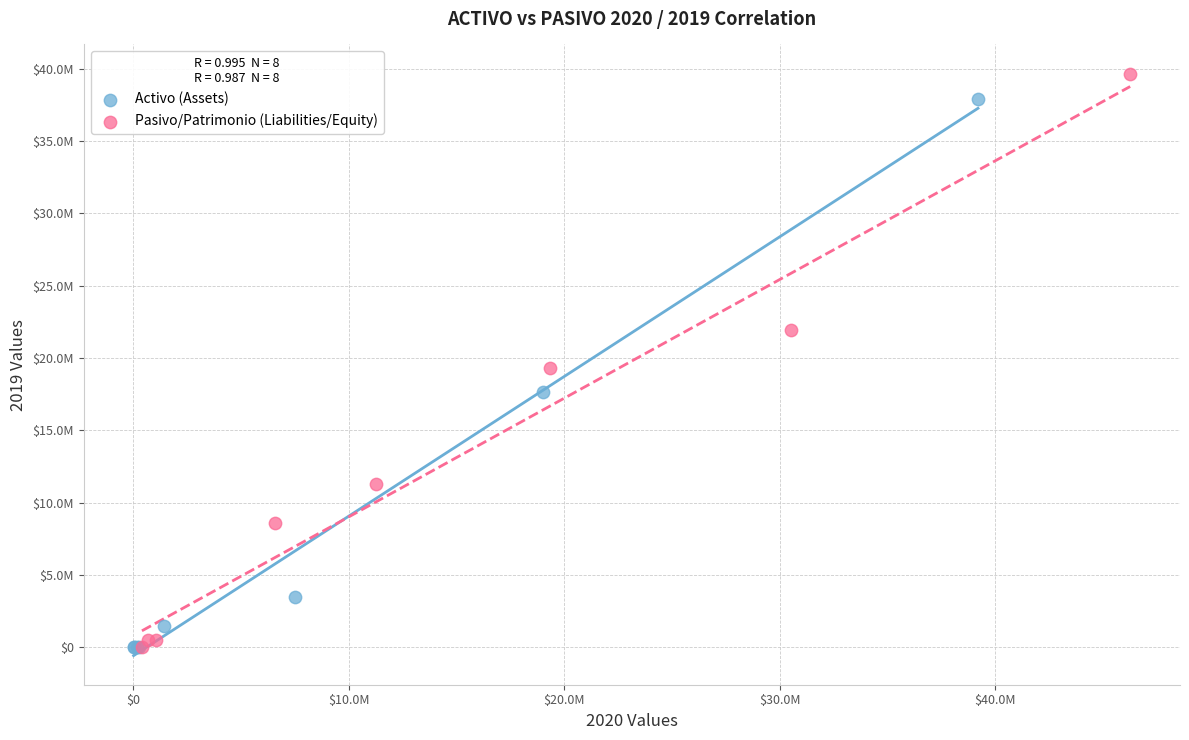

Which series has the widest spread of Y values?

Pasivo/Patrimonio (Liabilities/Equity)